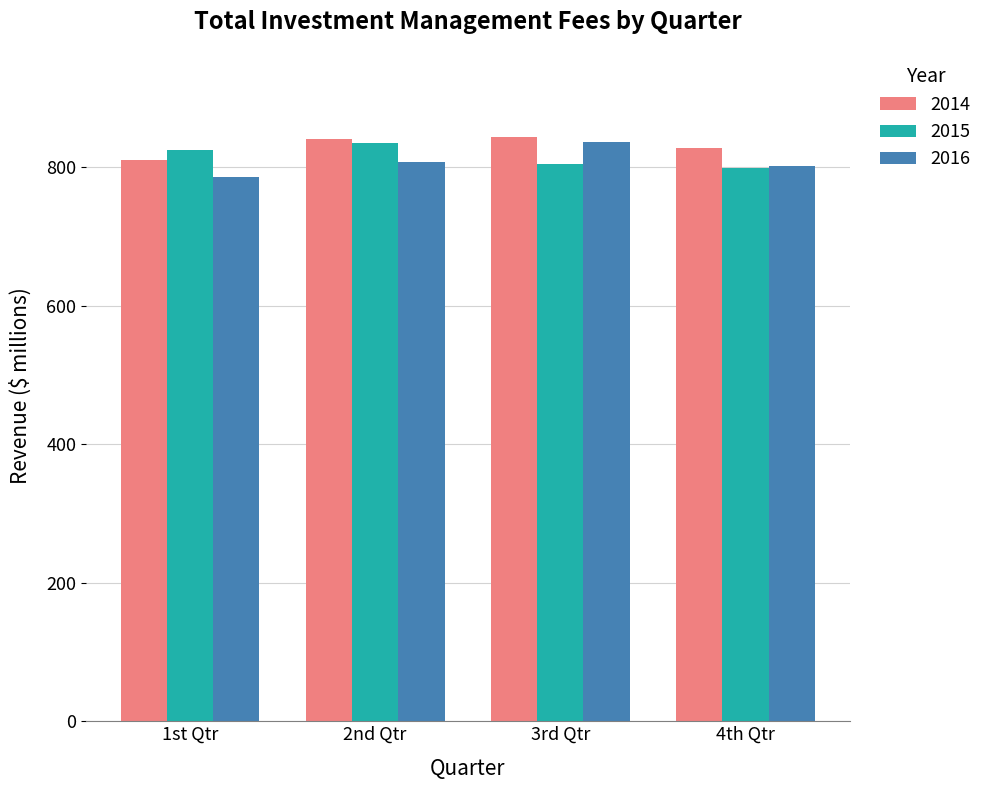

What is the difference between the highest and lowest values at 4th Qtr?

28